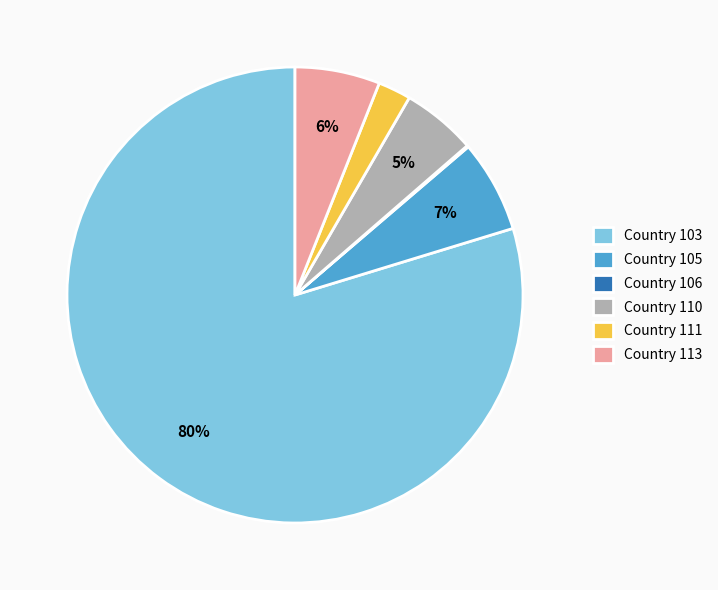

What is the largest slice in the pie chart?

Country 103